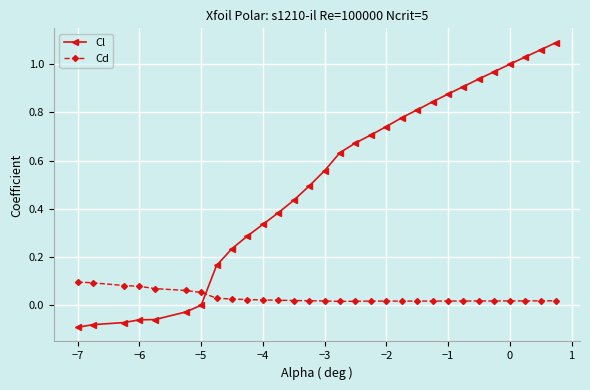

List the series in order of their peak value, highest first.

Cl, Cd